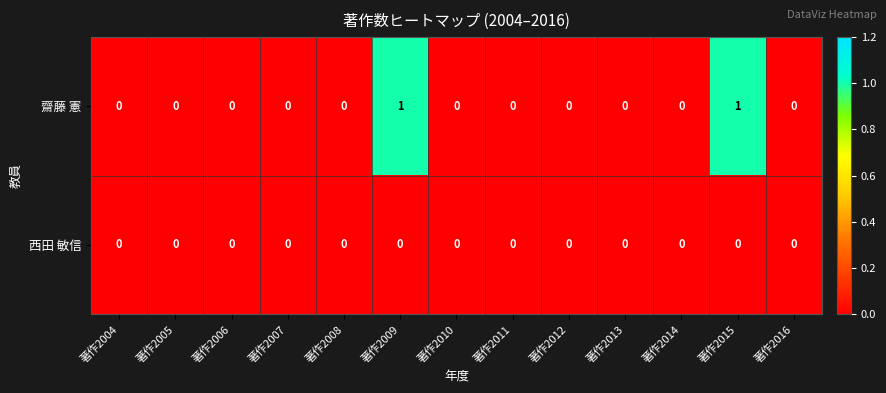

Is it true that 齋藤 憲 equals 0 at 著作2010?

True